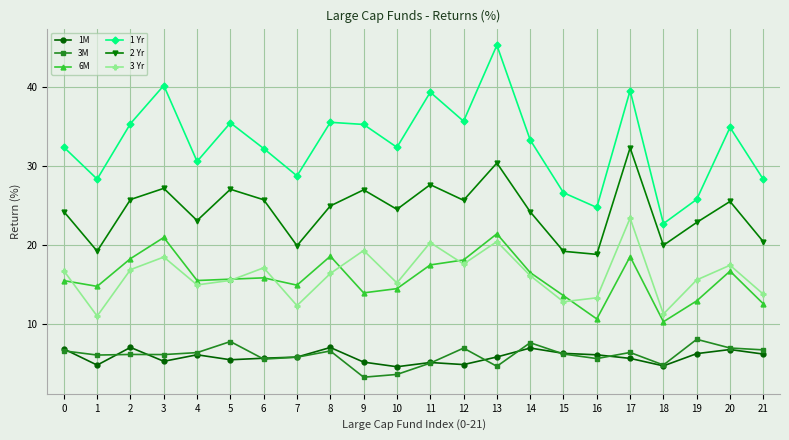

Is it true that 1M equals 2.9 at 6?

False